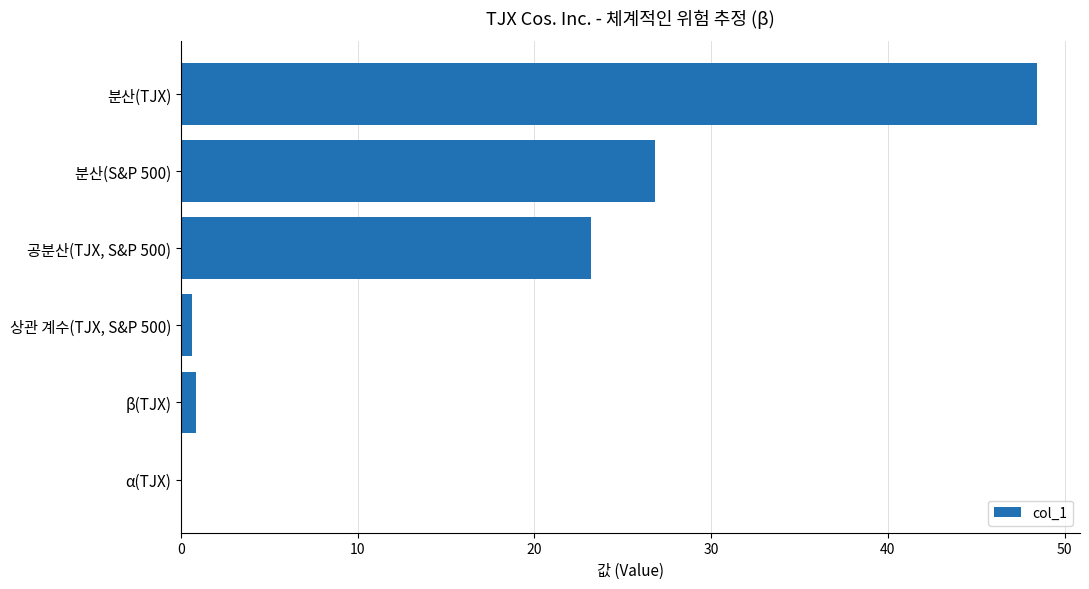

True or false: the data shows 17.4 at 분산(S&P 500).

False